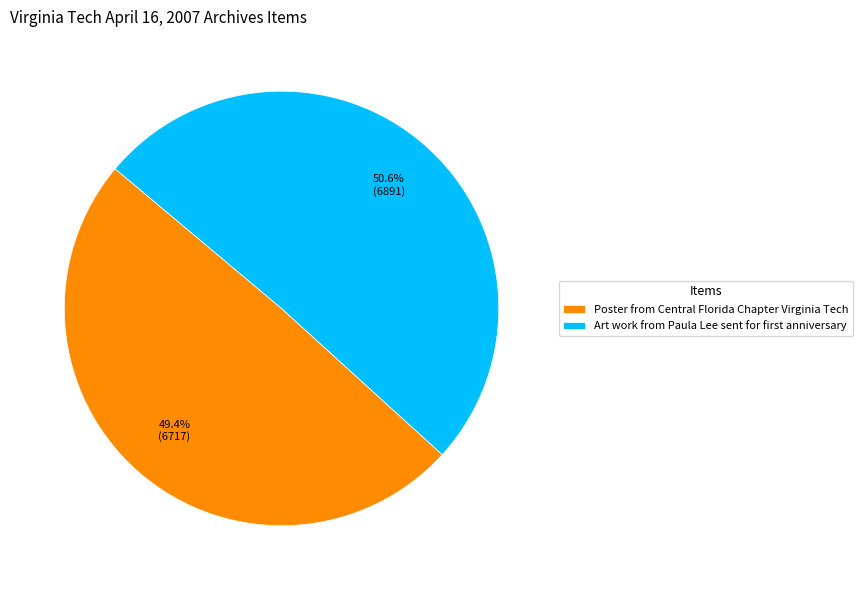

Rank the categories by value from lowest to highest.

Poster from Central Florida Chapter Virginia Tech, Art work from Paula Lee sent for first anniversary